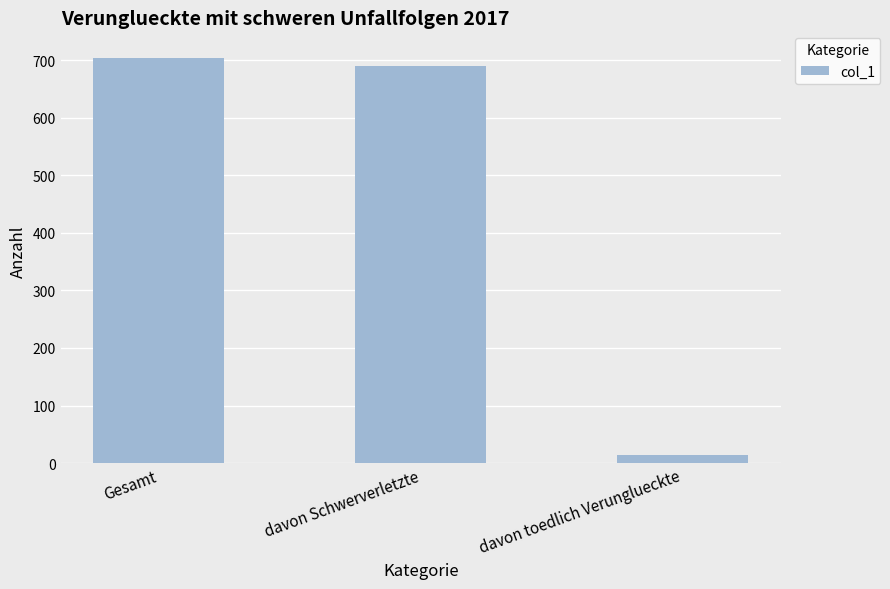

Rank the categories by value from highest to lowest.

Gesamt, davon Schwerverletzte, davon toedlich Verunglueckte